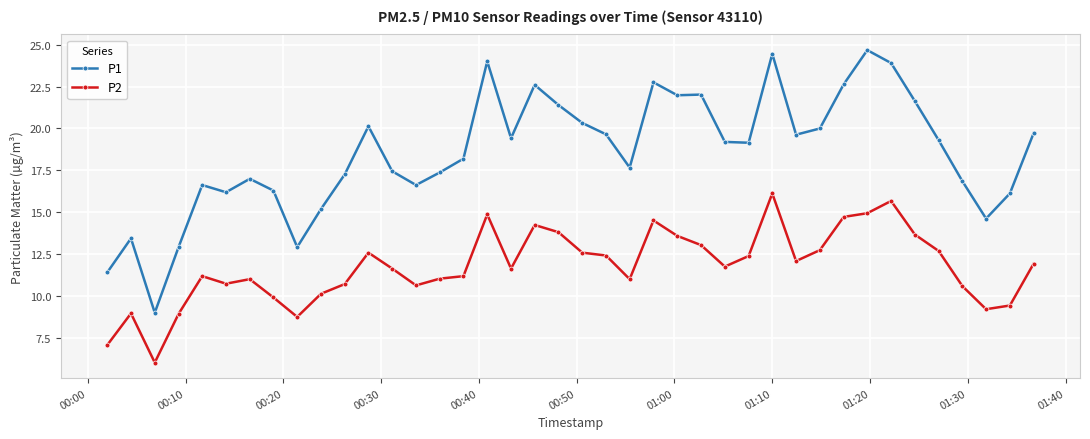

What is the value of the P2 point at the 18th from the left?

11.7